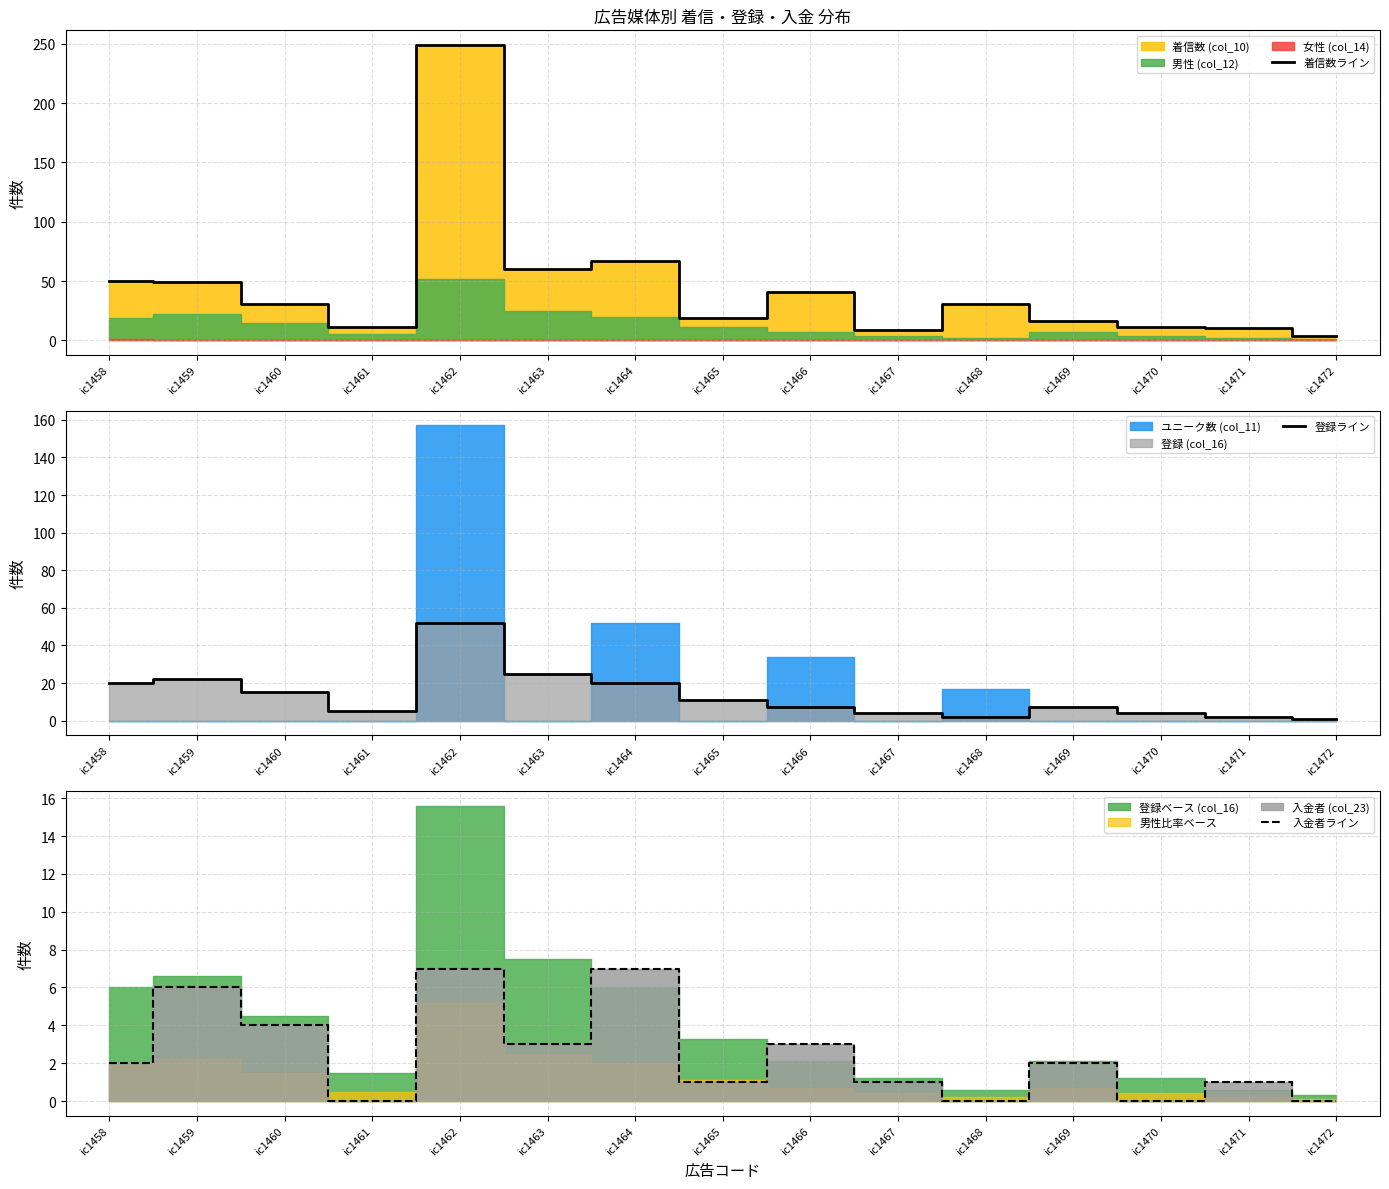

The 着信数ライン series shows 88 at ic1458. True or false?

False